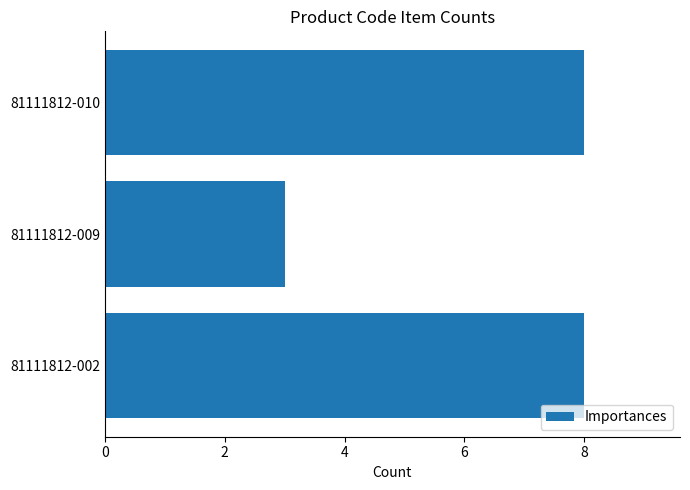

True or false: the data shows 3 at 81111812-009.

True